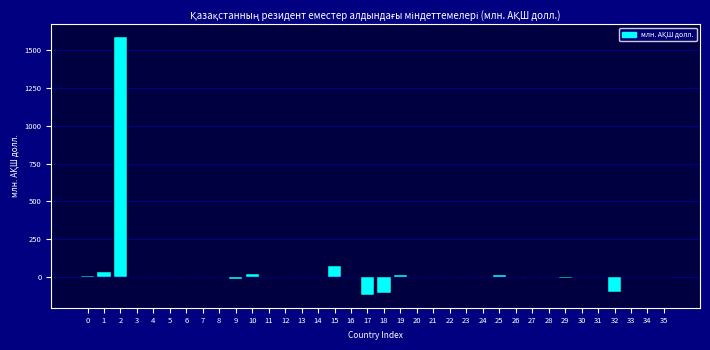

What is the greatest value displayed?

1586.6